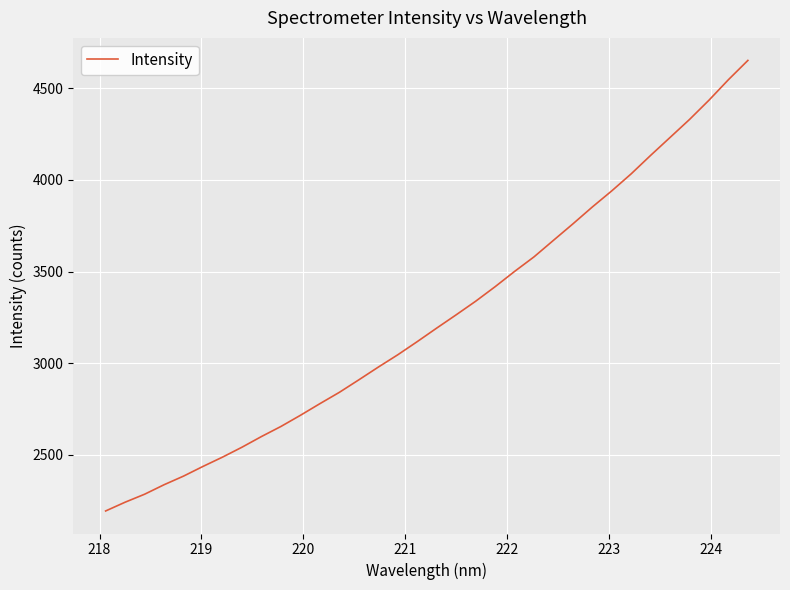

What is the difference between the maximum and minimum values?

2459.0